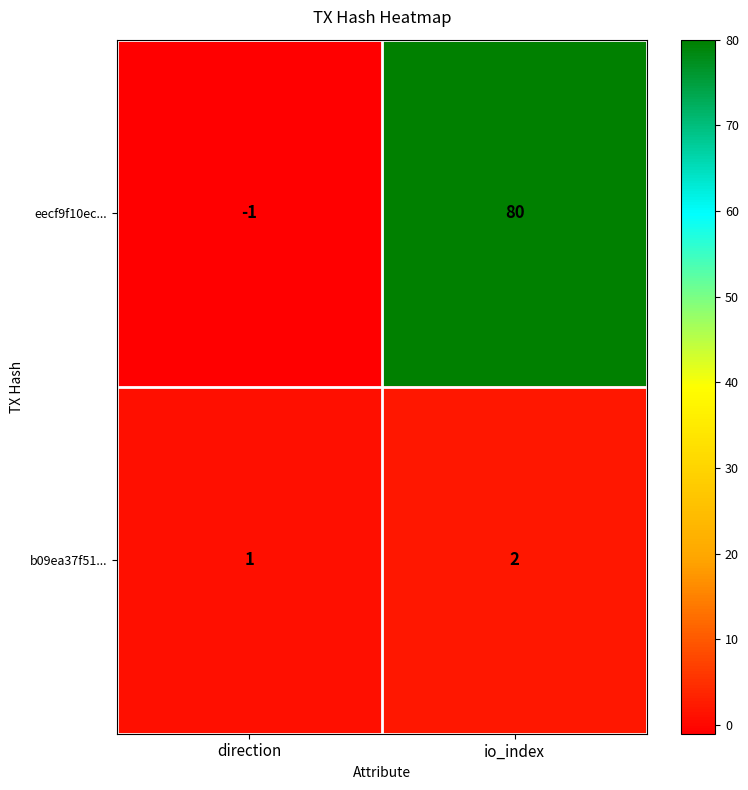

Where is eecf9f10ec... nearest to the value 39?

direction